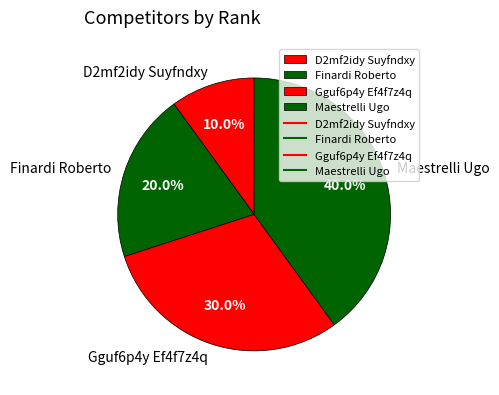

Is it true that Gguf6p4y Ef4f7z4q is 30% of the pie?

True